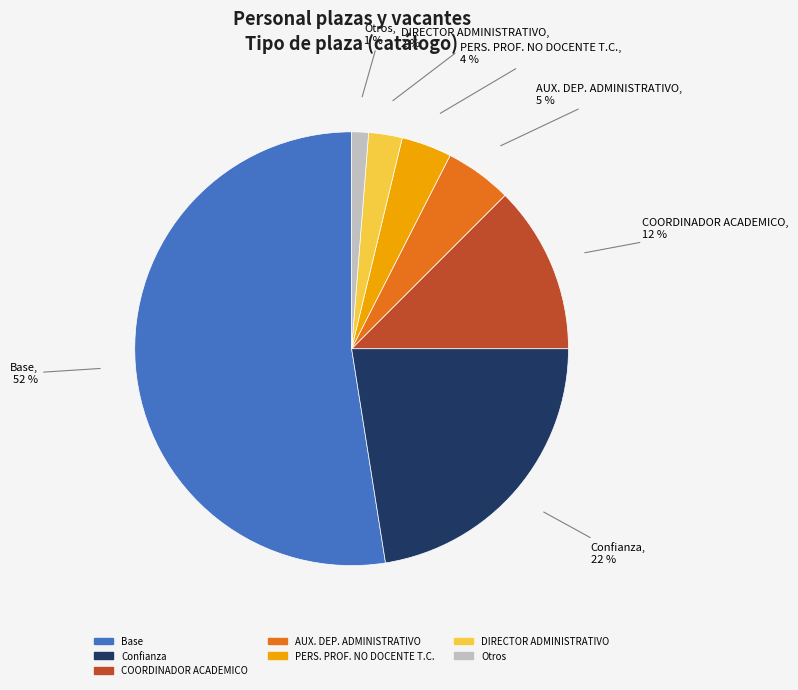

Is there any slice that represents more than half of the pie?

Yes